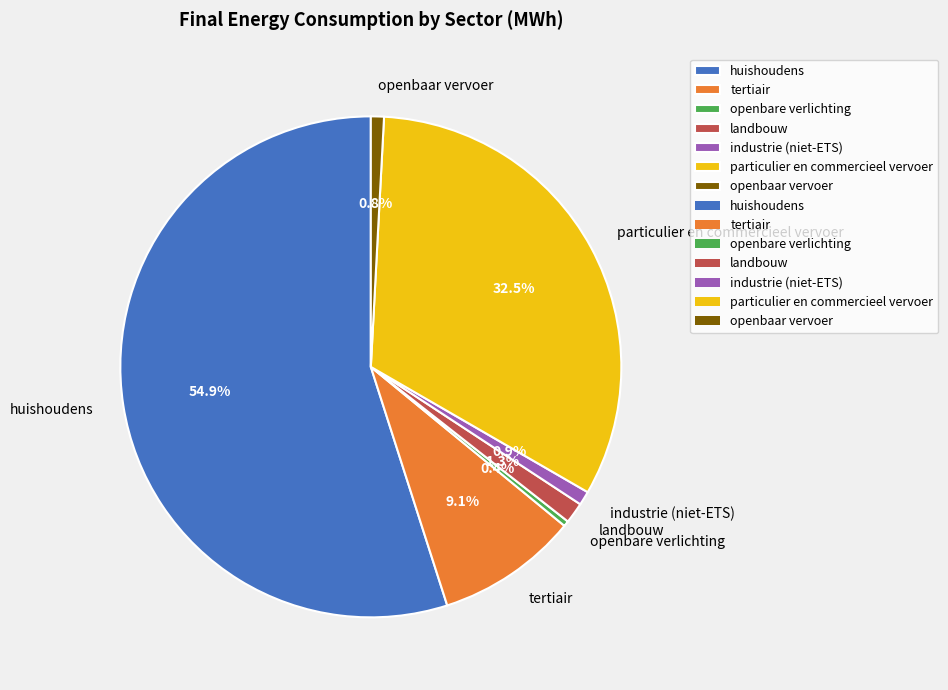

Does openbare verlichting account for over 50% of the chart?

No